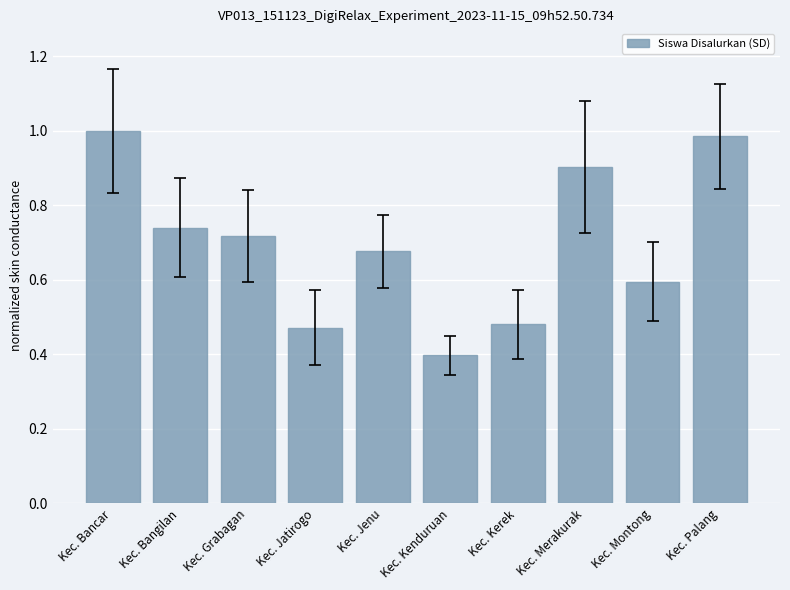

Does the chart contain any negative values?

No